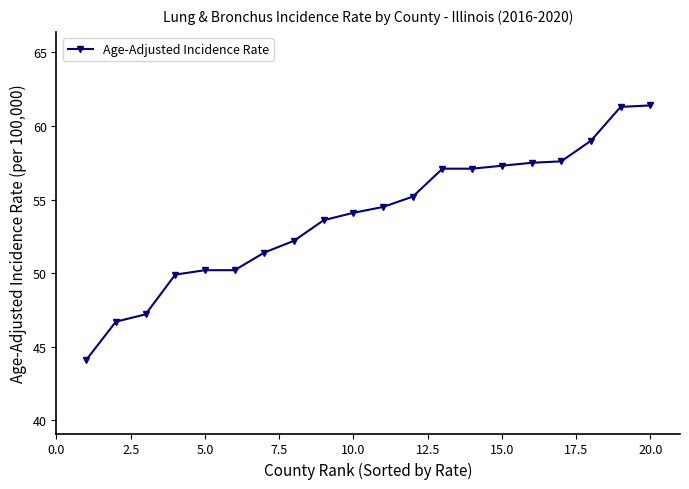

What is the value of the 15th point from the left?

57.3